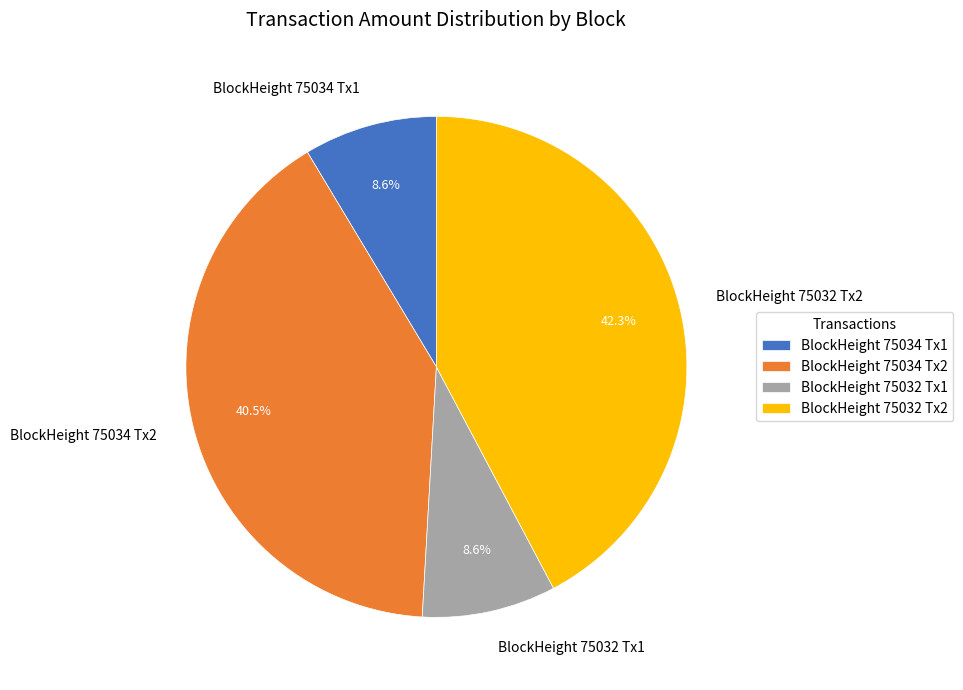

Does any single category account for the majority?

No